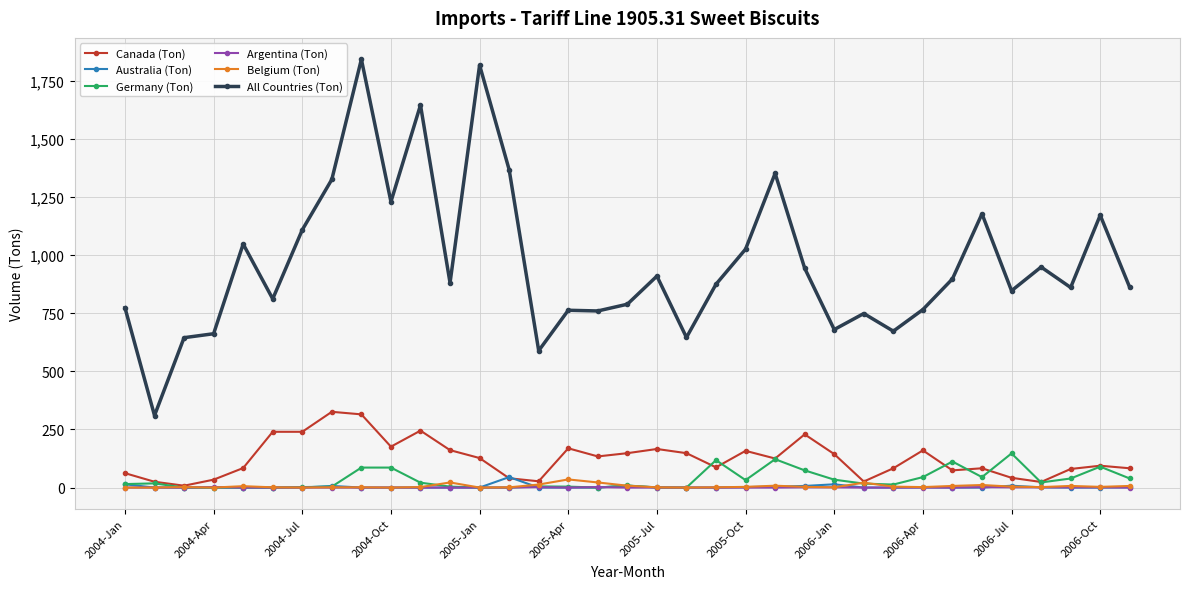

How many values in the Canada (Ton) series are below 125?

17